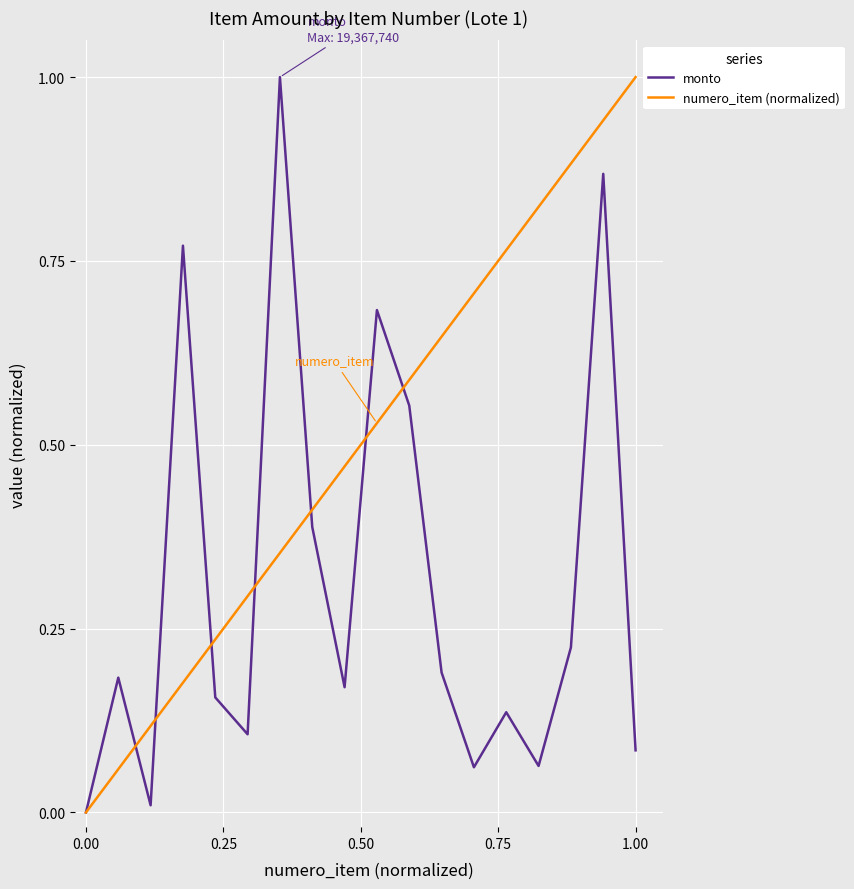

List the series in order of their overall mean, lowest first.

monto, numero_item (normalized)